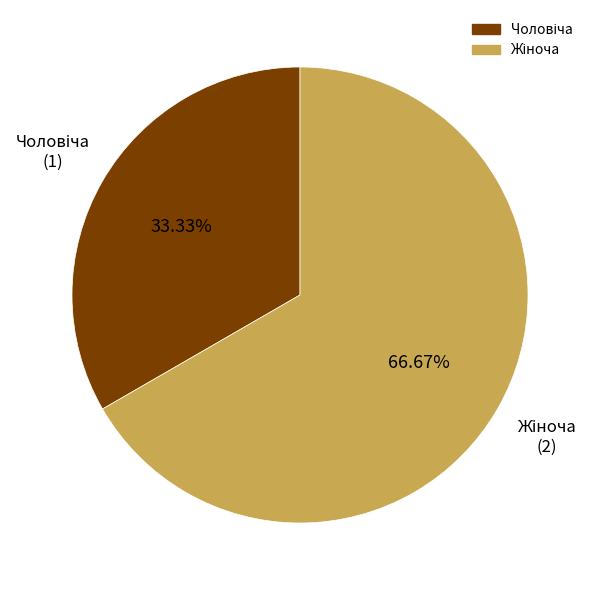

Is there a majority slice in this chart?

Yes